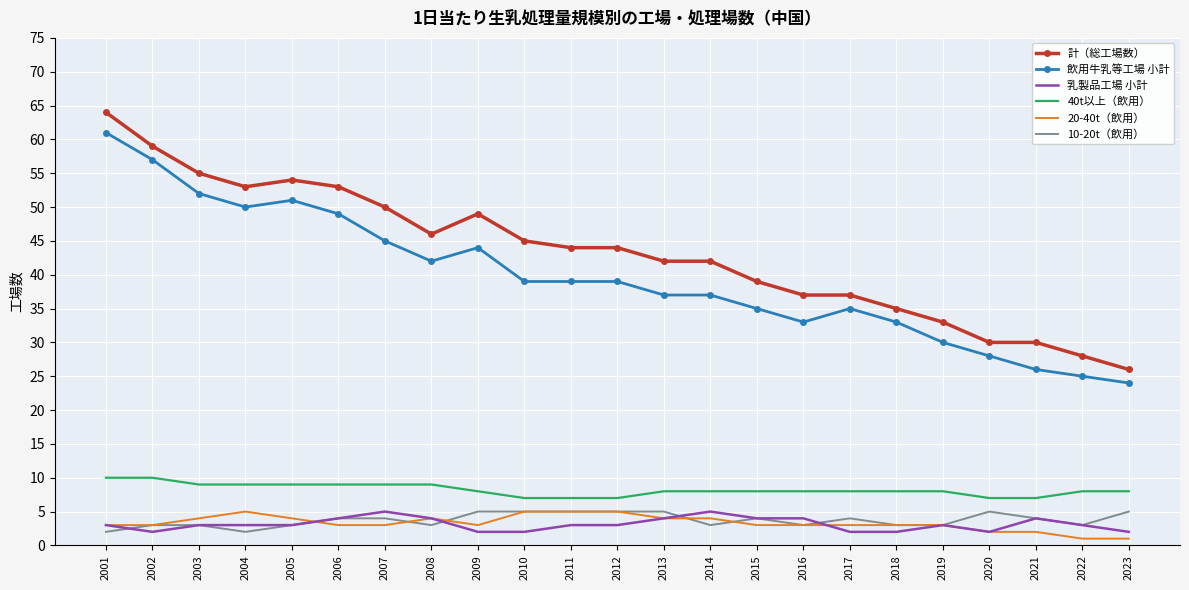

What are all the series names shown in the legend?

計（総工場数）, 飲用牛乳等工場 小計, 乳製品工場 小計, 40t以上（飲用）, 20-40t（飲用）, 10-20t（飲用）